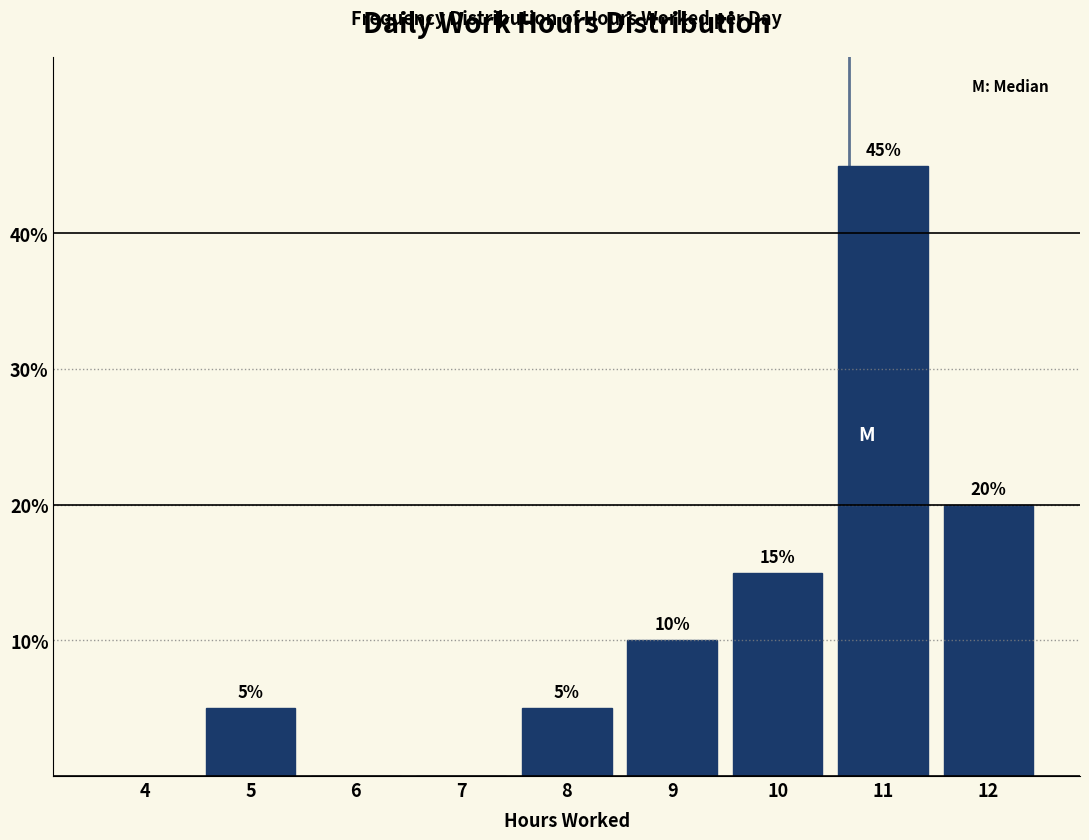

Reading left to right, list all the values displayed in this chart.

4=0	5=5	6=0	7=0	8=5	9=10	10=15	11=45	12=20